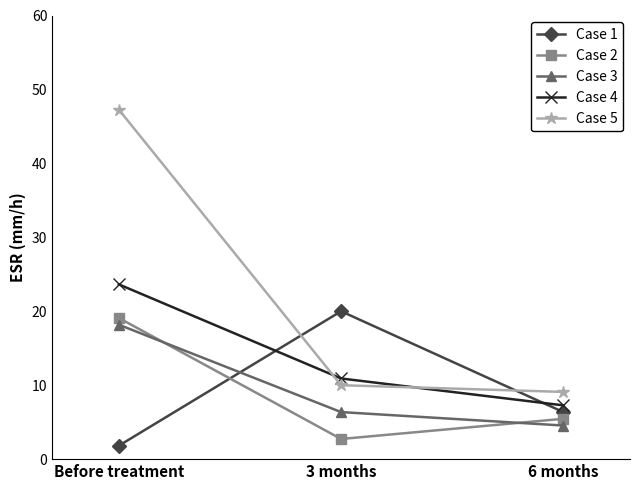

True or false: Case 3 has a value of 7.2 at 6 months.

False